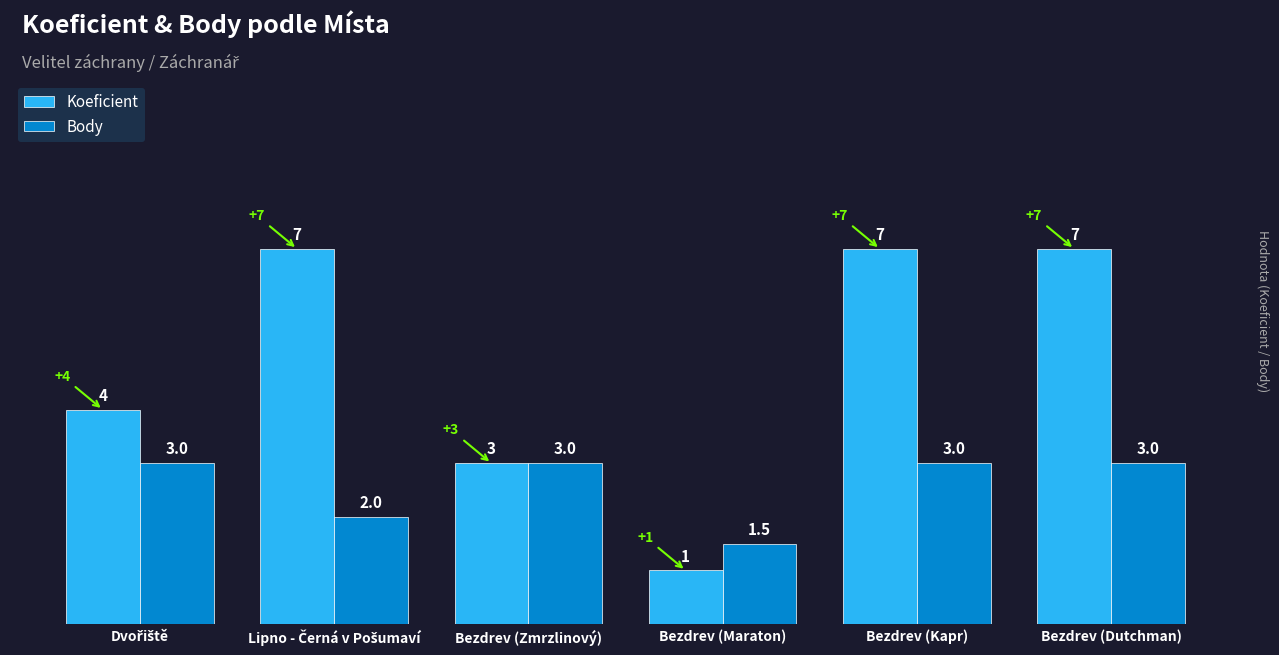

Rank the series by their maximum value, from lowest to highest.

Body, Koeficient